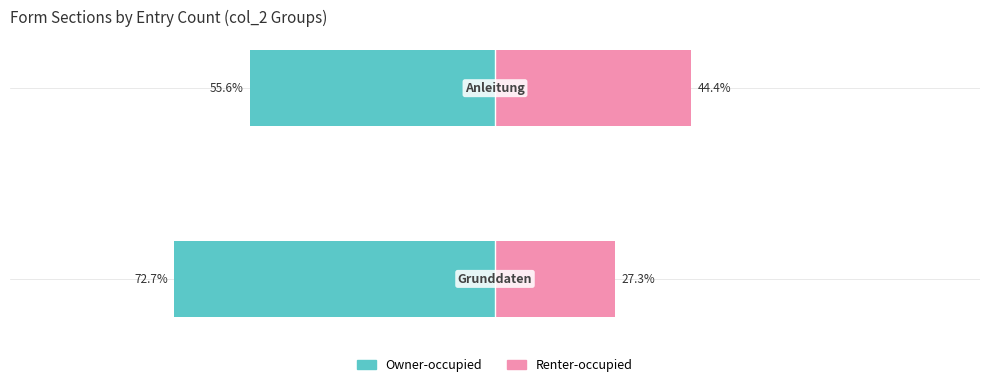

Reading right to left, extract all data points from this chart.

Owner-occupied: 1=-55.6	0=-72.7
Renter-occupied: 1=44.4	0=27.3